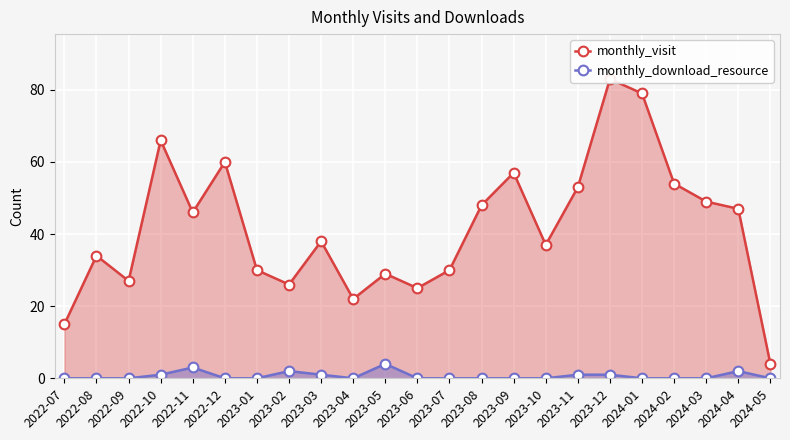

True or false: monthly_visit and monthly_download_resource cross at least once.

False